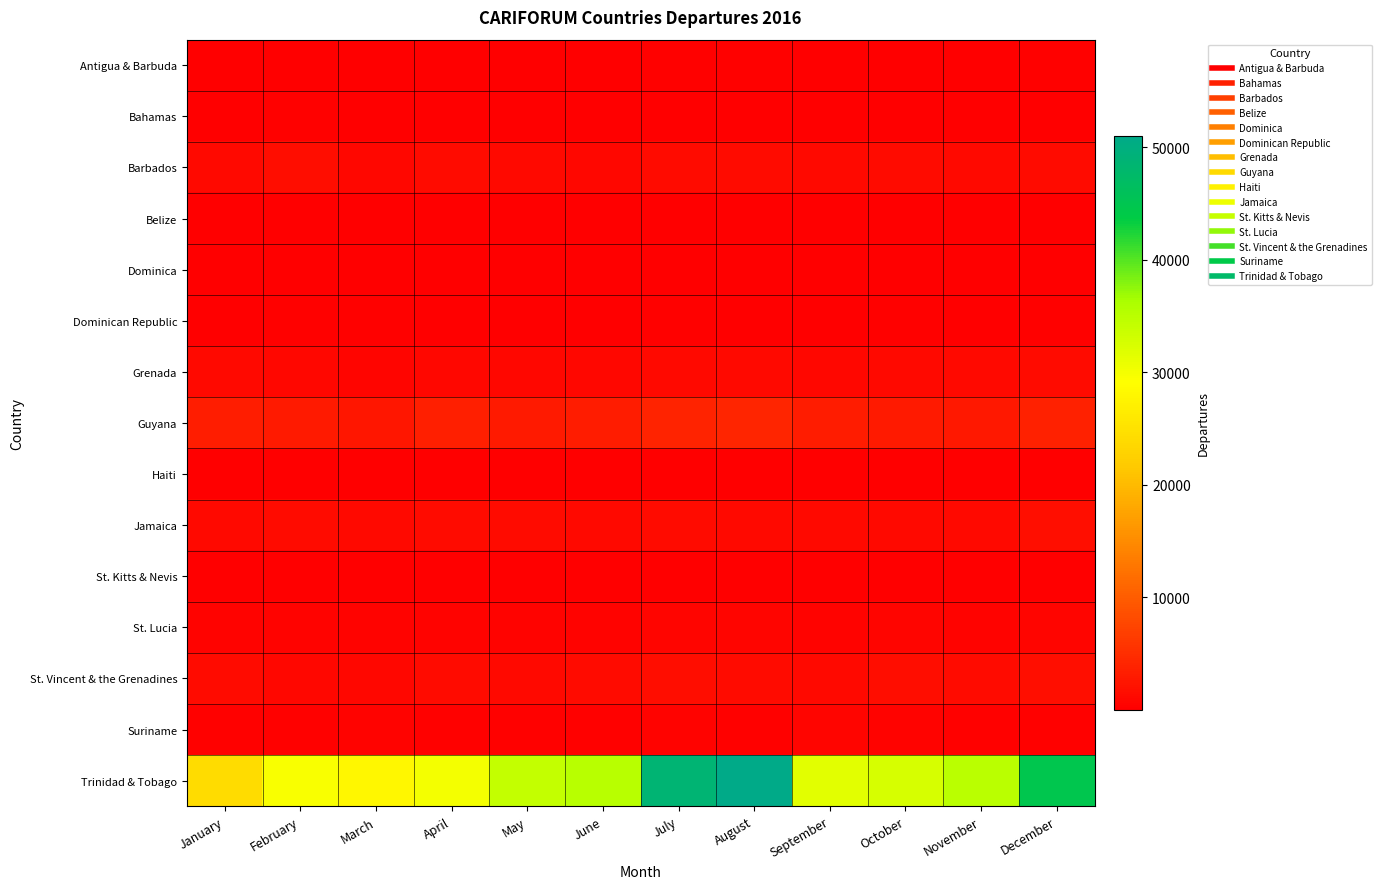

Reading left to right, extract all data points from this chart.

Antigua & Barbuda: January=179	February=185	March=181	April=176	May=207	June=201	July=350	August=219	September=163	October=196	November=172	December=262
Bahamas: January=75	February=223	March=132	April=133	May=147	June=82	July=171	August=94	September=82	October=119	November=88	December=174
Barbados: January=1117	February=1414	March=954	April=1372	May=1196	June=946	July=1326	August=1310	September=1076	October=1352	November=1148	December=1374
Belize: January=53	February=78	March=51	April=61	May=50	June=56	July=82	August=55	September=58	October=97	November=71	December=76
Dominica: January=112	February=99	March=130	April=102	May=132	June=126	July=199	August=118	September=117	October=173	November=104	December=164
Dominican Republic: January=166	February=224	March=252	April=180	May=154	June=205	July=299	August=186	September=180	October=217	November=191	December=349
Grenada: January=1032	February=852	March=686	April=919	May=878	June=977	July=1169	August=1045	September=869	October=1045	November=1046	December=1217
Guyana: January=3208	February=2984	March=2499	April=3454	May=2997	June=3117	July=3907	August=4168	September=3112	October=2992	November=2754	December=3765
Haiti: January=30	February=32	March=52	April=36	May=17	June=20	July=38	August=37	September=51	October=23	November=28	December=36
Jamaica: January=1119	February=1374	March=1165	April=1331	May=1218	June=1189	July=1350	August=1179	September=1047	October=1183	November=1084	December=1626
St. Kitts & Nevis: January=63	February=88	March=66	April=87	May=56	June=70	July=150	August=84	September=87	October=84	November=68	December=111
St. Lucia: January=510	February=520	March=492	April=588	May=551	June=605	July=669	August=686	September=570	October=694	November=559	December=800
St. Vincent & the Grenadines: January=1298	February=888	March=982	April=1229	May=1053	June=1401	July=1469	August=1401	September=1179	October=1433	November=1283	December=1712
Suriname: January=309	February=277	March=424	April=376	May=319	June=382	July=462	August=391	September=655	October=561	November=329	December=323
Trinidad & Tobago: January=24197	February=29659	March=28021	April=30054	May=34223	June=35234	July=48664	August=50978	September=31664	October=32544	November=34921	December=44654